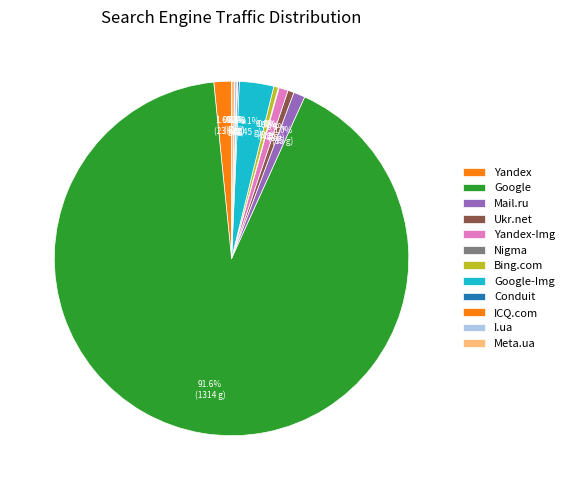

Does Google account for over 50% of the chart?

Yes